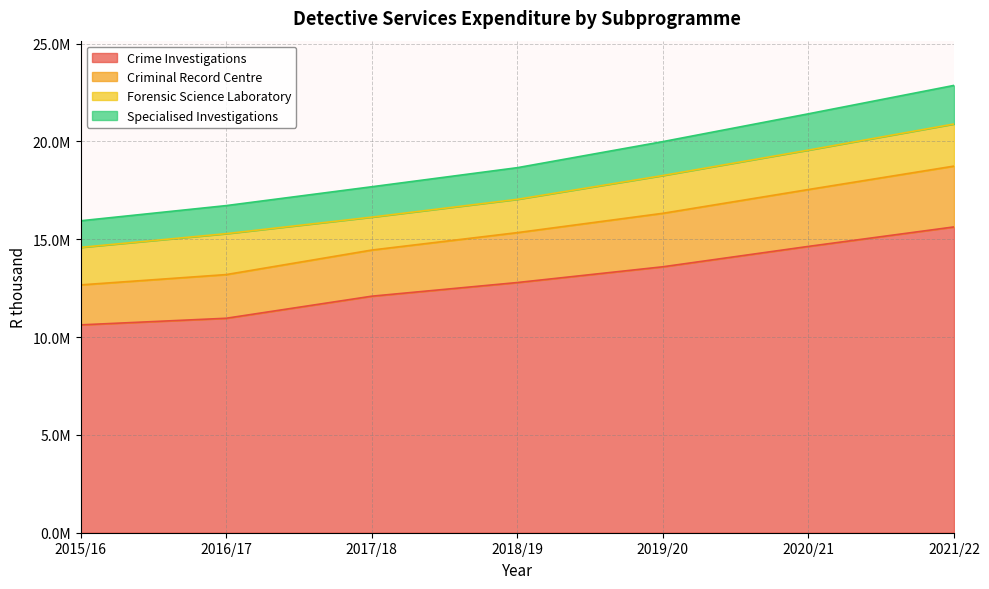

How many data points in Specialised Investigations are less than 18661647?

3